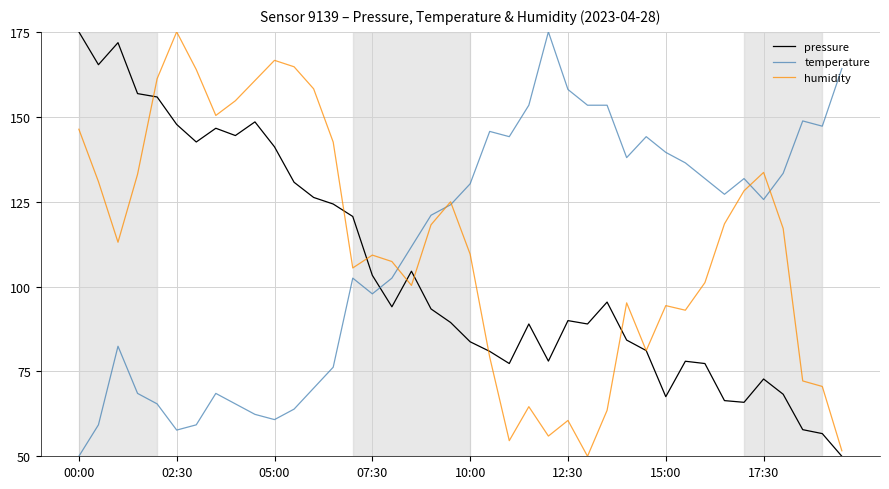

What is the greatest value displayed?

175.0